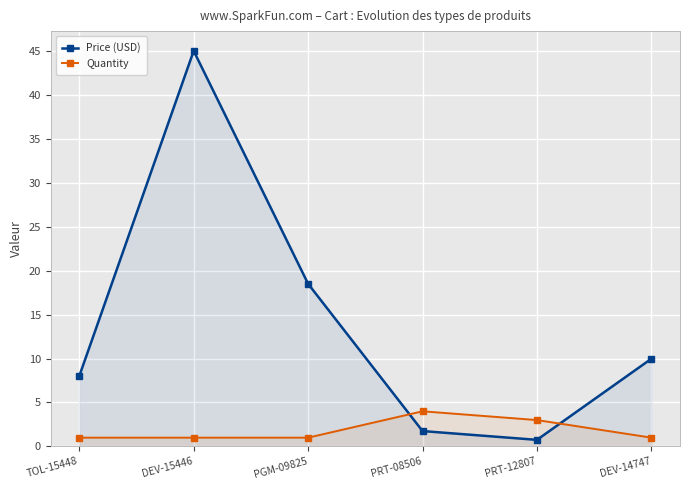

The Price (USD) series shows 1.8 at PRT-08506. True or false?

True